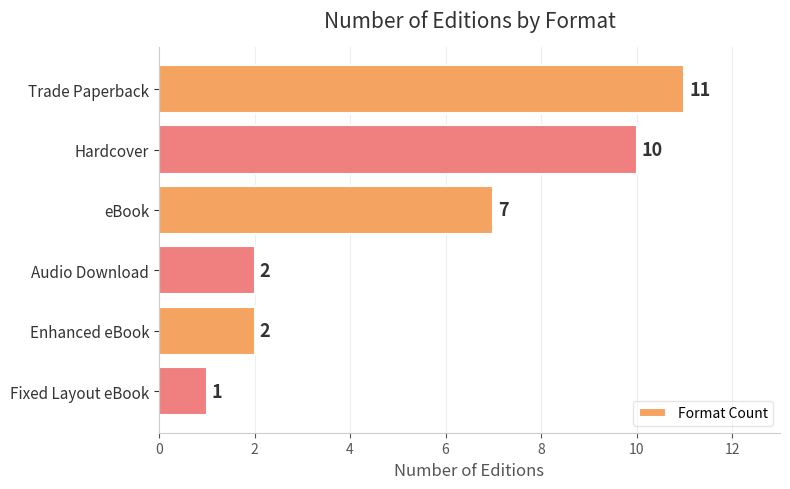

Reading top to bottom, extract all data points from this chart.

Trade Paperback=11	Hardcover=10	eBook=7	Audio Download=2	Enhanced eBook=2	Fixed Layout eBook=1